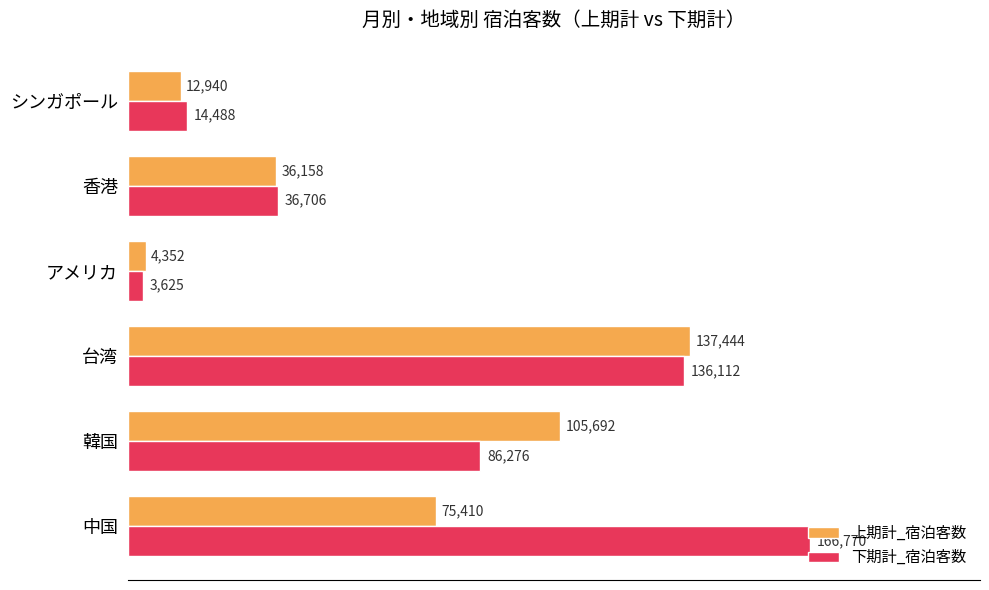

What is the maximum value for 上期計_宿泊客数?

137444